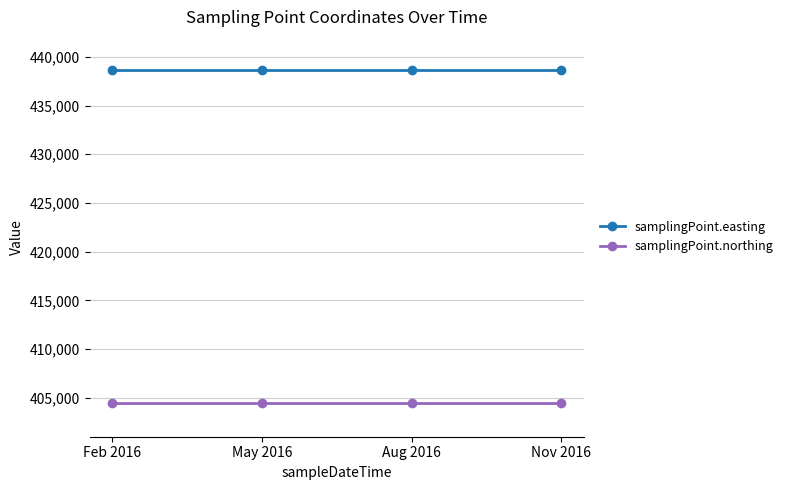

Reading left to right, transcribe all the data shown in this chart.

samplingPoint.easting: Feb 2016=438631	May 2016=438631	Aug 2016=438631	Nov 2016=438631
samplingPoint.northing: Feb 2016=404420	May 2016=404420	Aug 2016=404420	Nov 2016=404420